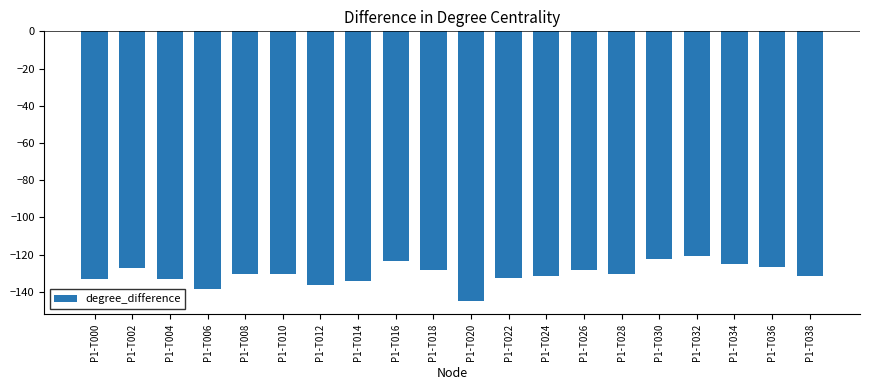

What is the change in value from P1-T012 to P1-T014?

+2.0